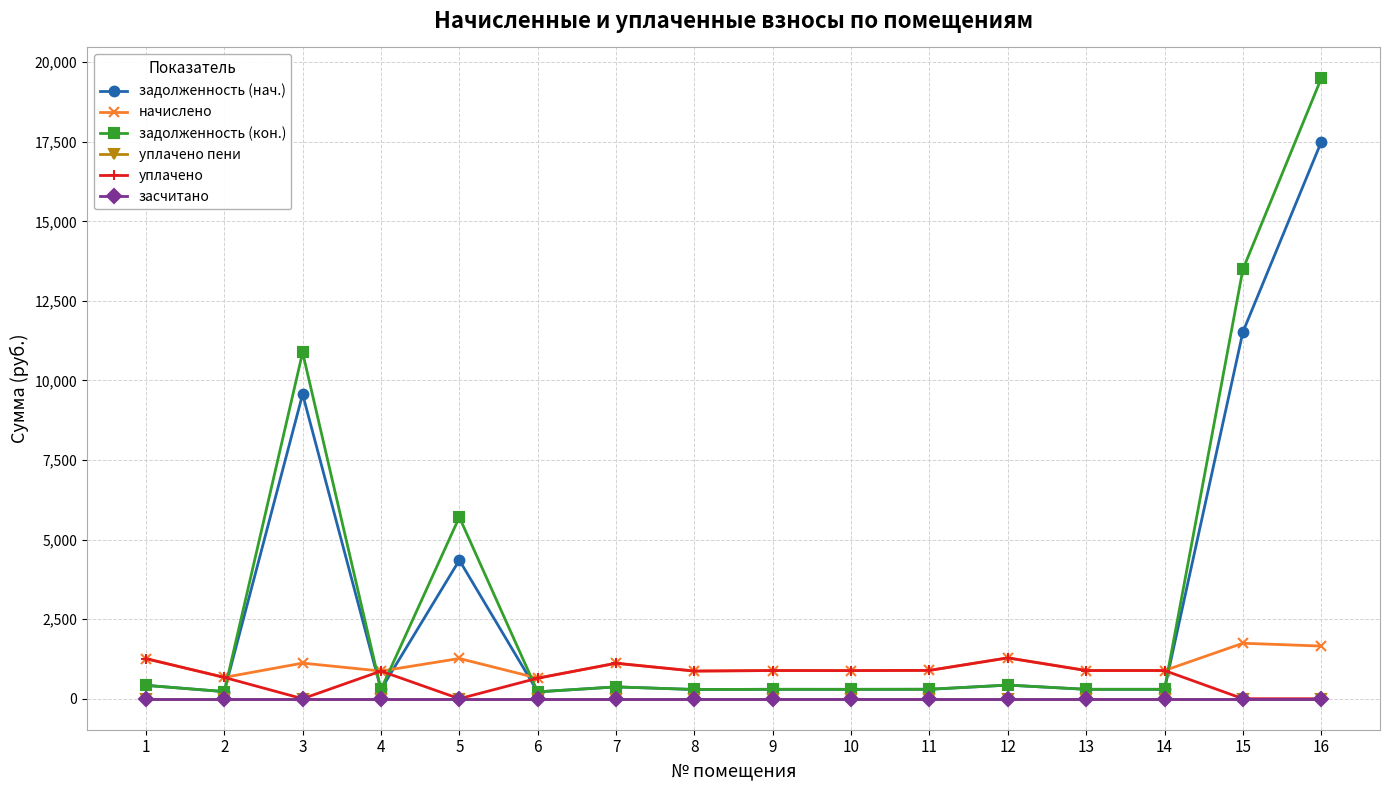

Does the chart have visible grid lines?

Yes